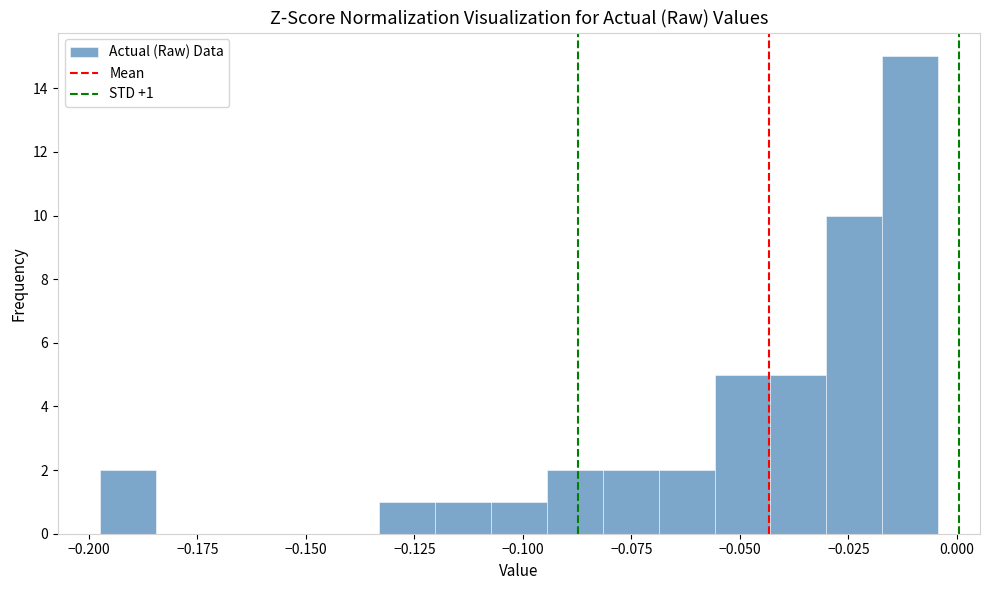

Read against the x-axis, roughly where is the centre of the tallest bar?

-0.010